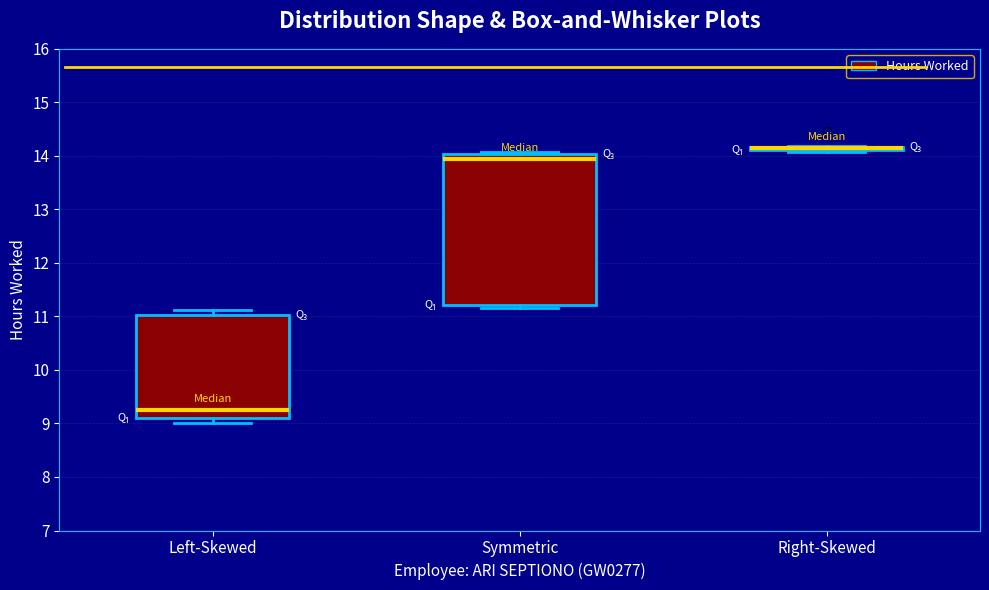

Reading left to right, transcribe this box plot: for each box, give where its median line is, the range the box spans, and where its two whiskers end, as read against the y-axis. The values are not printed on the chart, so give them approximately, as read against the axis.

Left-Skewed: median 9.3, box 9.1 to 11.0, whiskers 9.0 to 11.1
Symmetric: median 13.9, box 11.2 to 14.0, whiskers 11.2 (just below the box's lower edge) to 14.1
Right-Skewed: box collapsed to a line at 14.2, whiskers 14.1 to 14.2